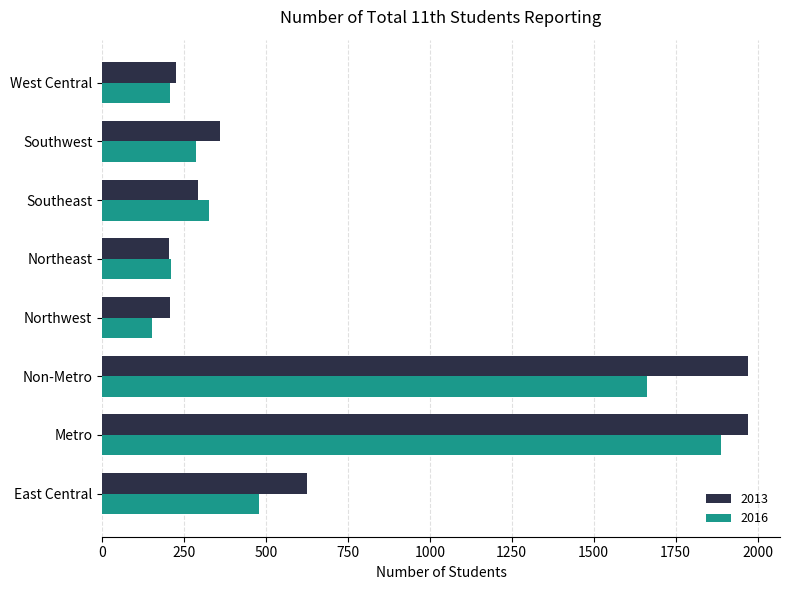

What is the difference between the 2013 values at East Central and Metro?

1343